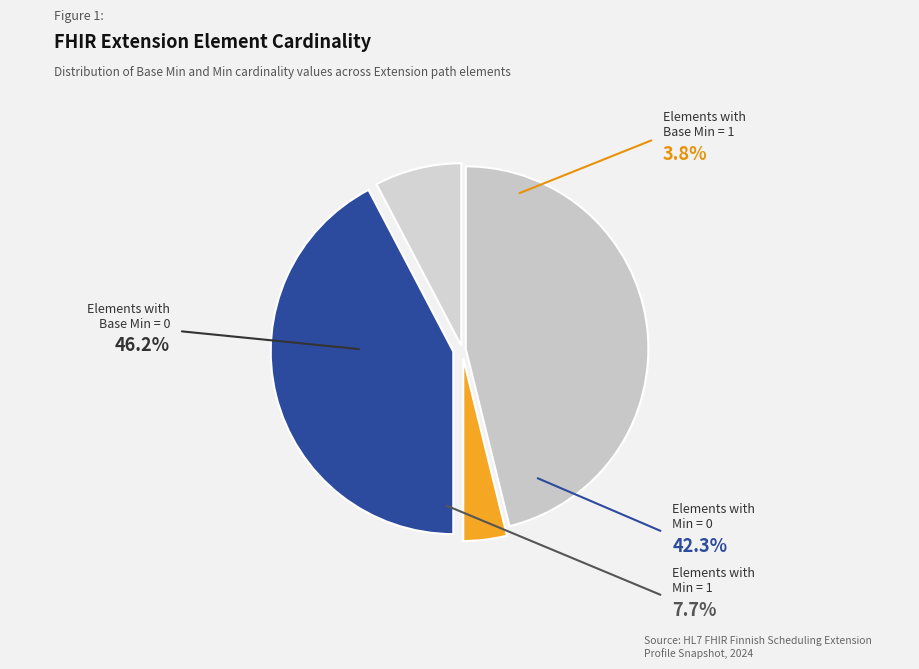

Which slice is the smallest?

base_min